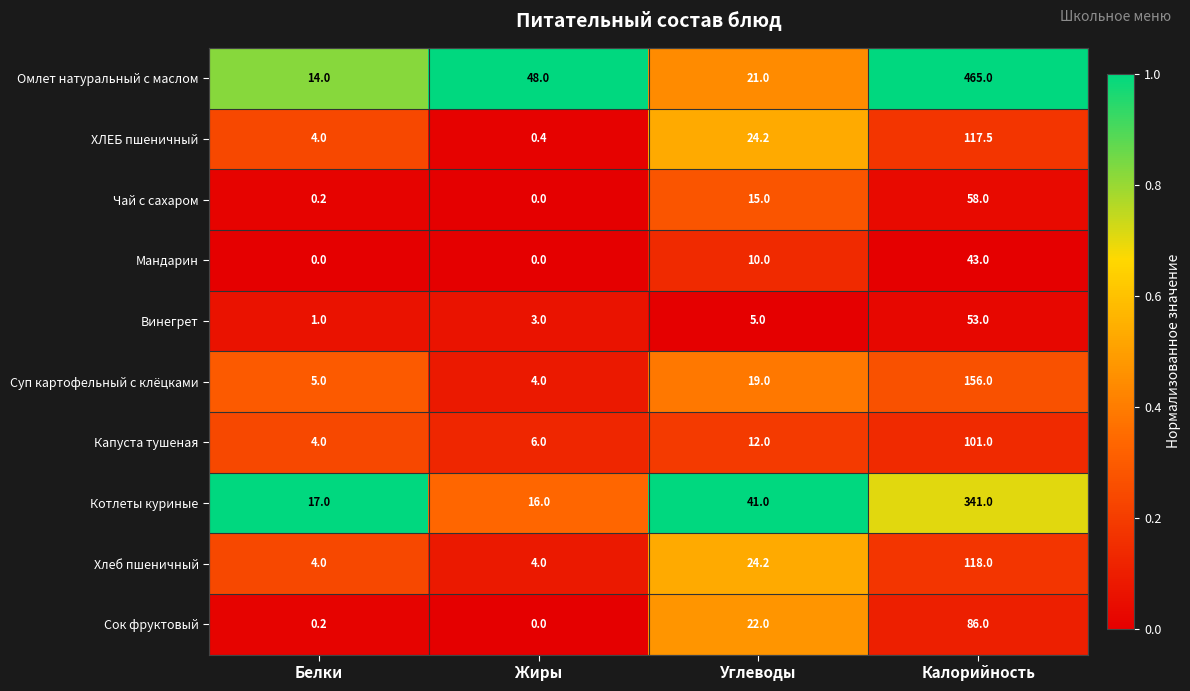

Where is Капуста тушеная nearest to the value 52?

Углеводы